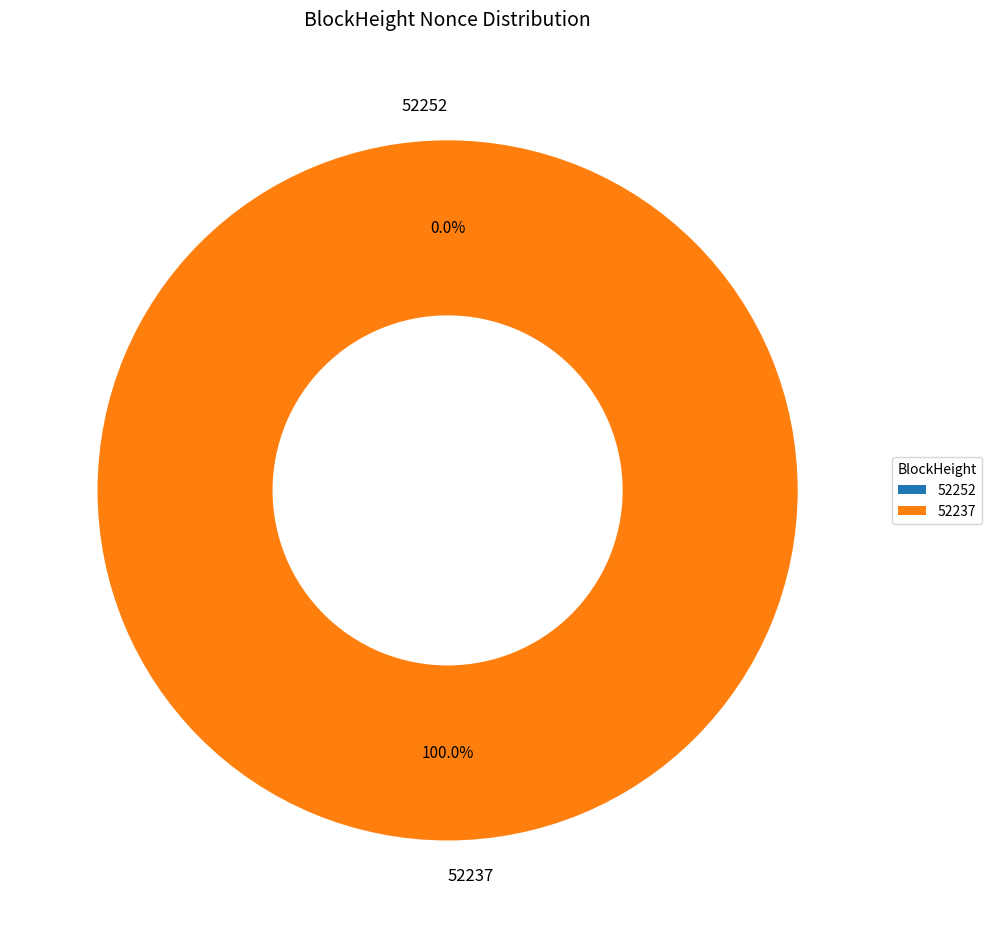

Is the sum of 52252 and 52237 greater than half?

Yes